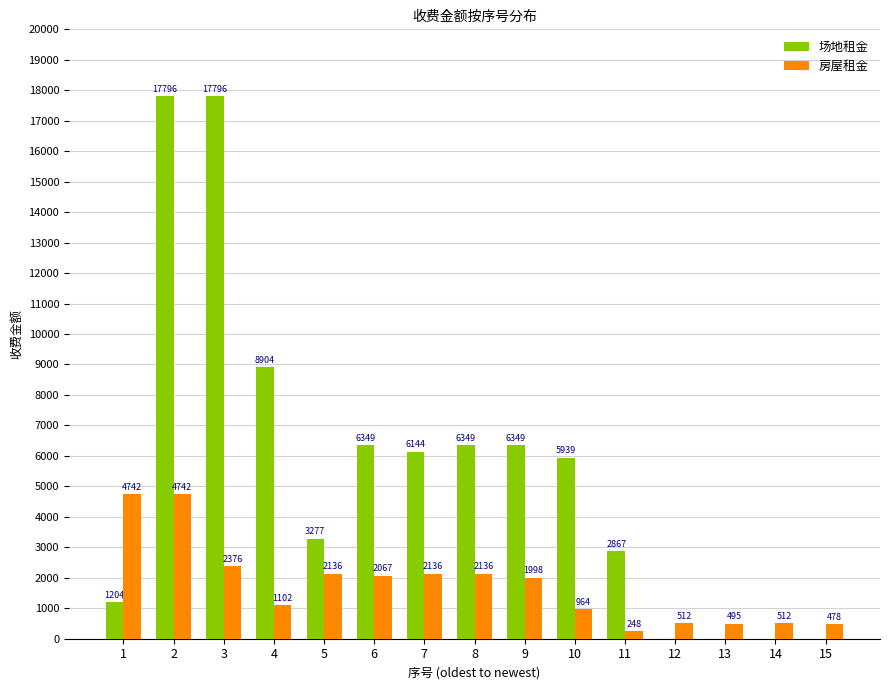

What is the maximum value for 场地租金?

17796.0